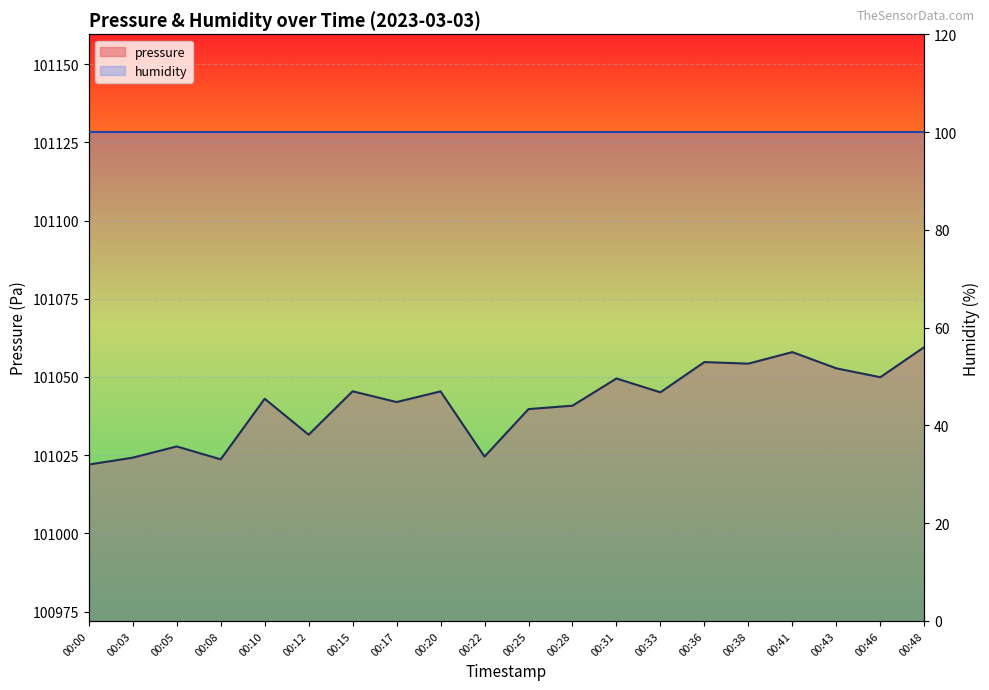

List the labels in order of value, smallest first.

00:00, 00:08, 00:03, 00:22, 00:05, 00:12, 00:25, 00:28, 00:17, 00:10, 00:33, 00:20, 00:15, 00:31, 00:46, 00:43, 00:38, 00:36, 00:41, 00:48